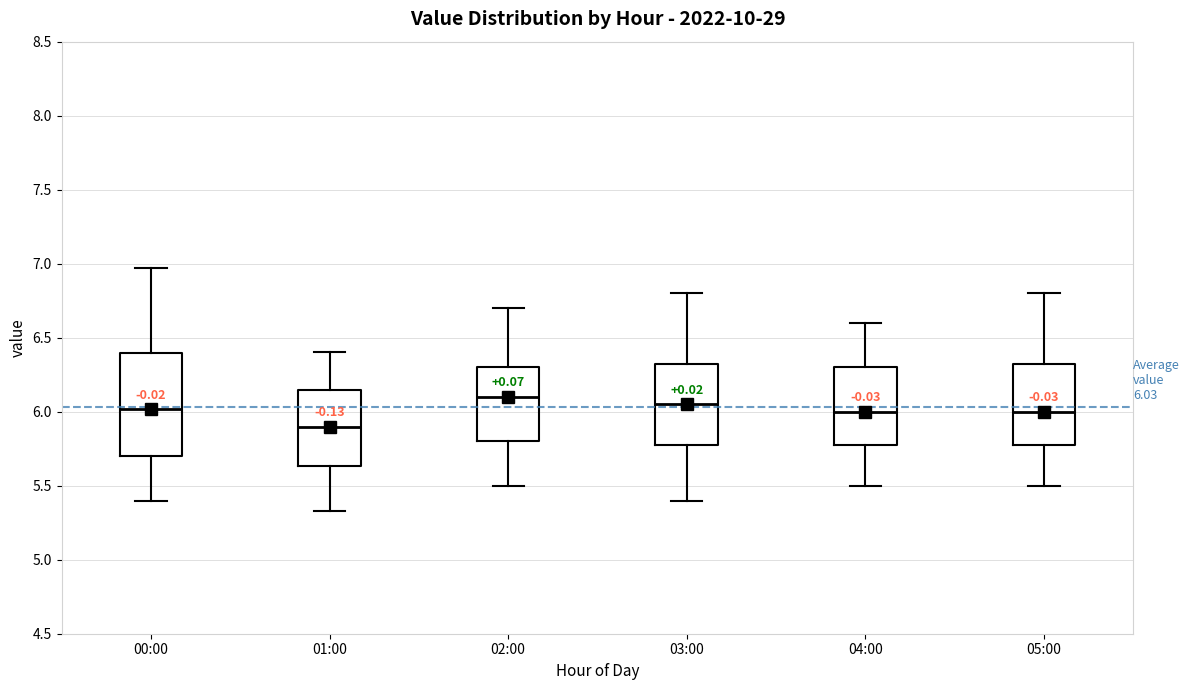

Which box has the lowest median line?

01:00